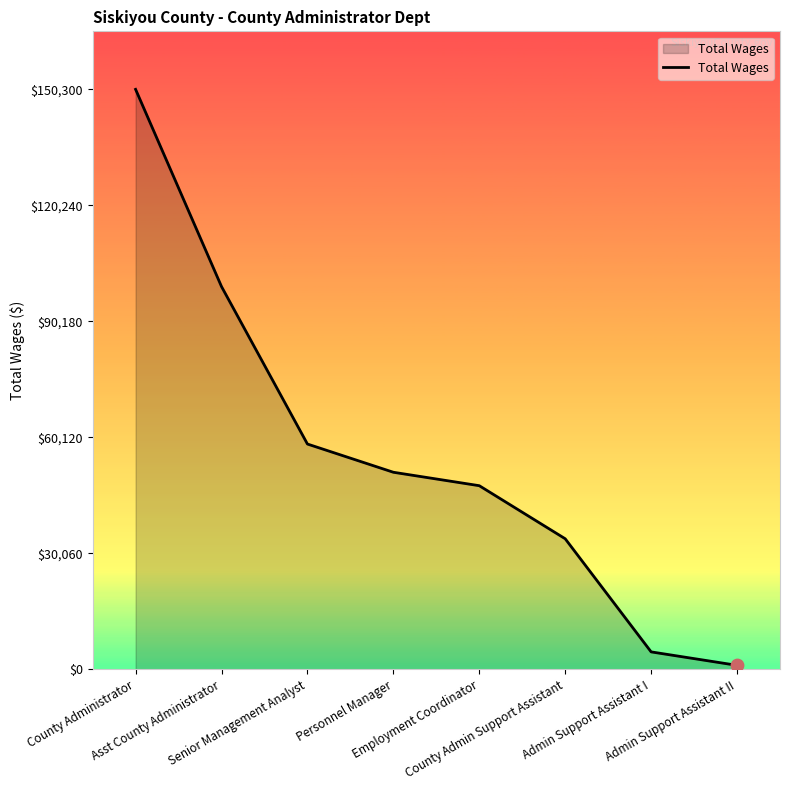

Which has a higher value, Employment Coordinator or County Administrator?

County Administrator